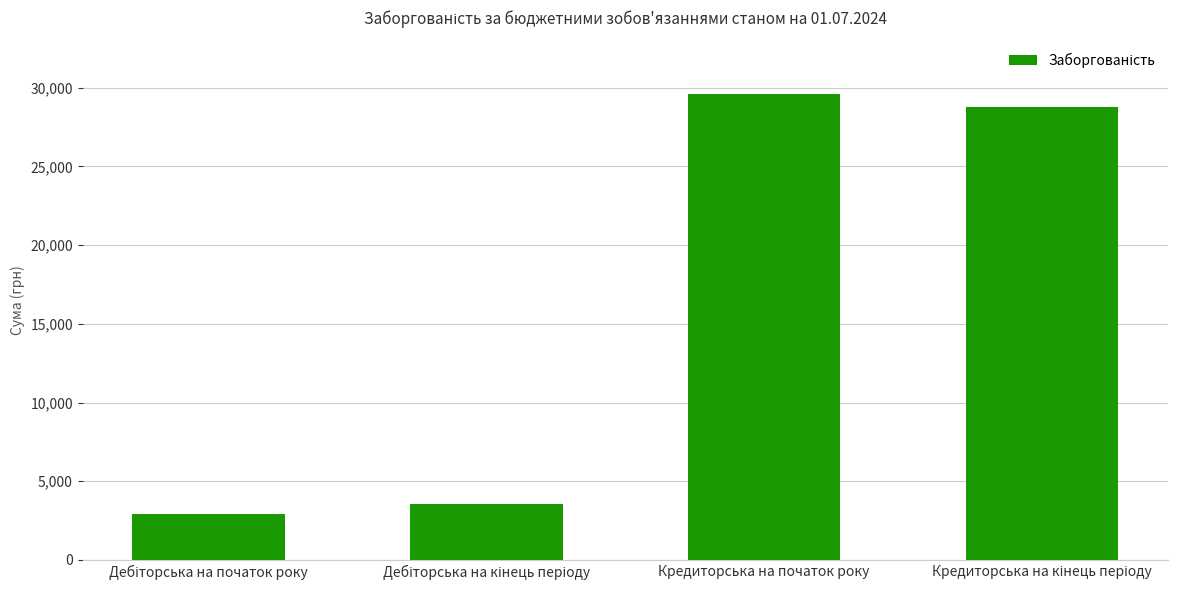

How many series are shown in this chart?

1